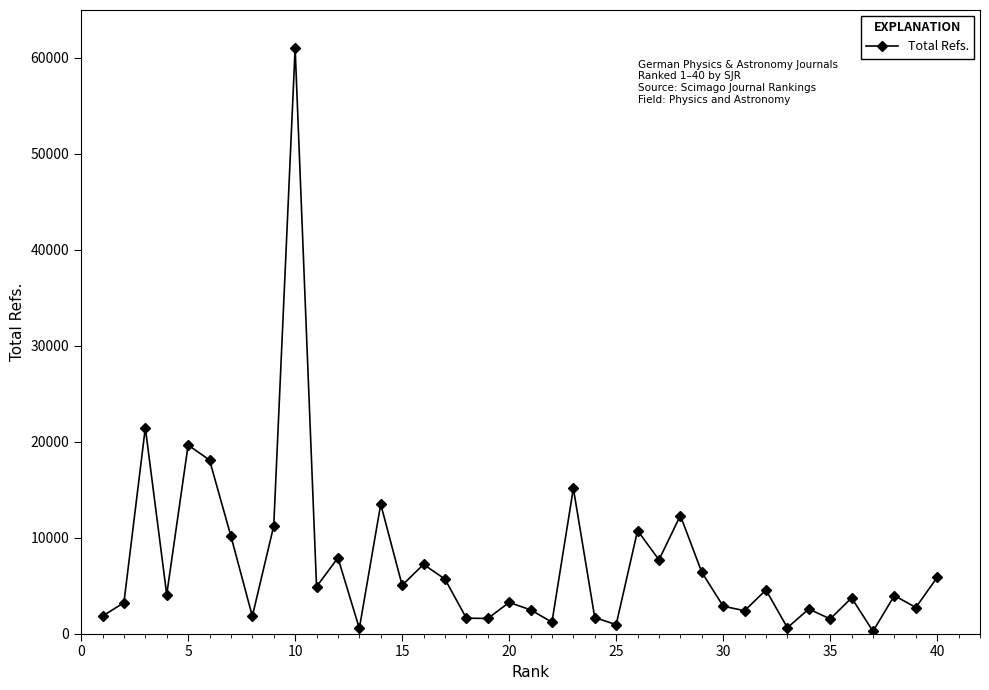

True or false: there are more than 2 points higher than both neighbors.

True